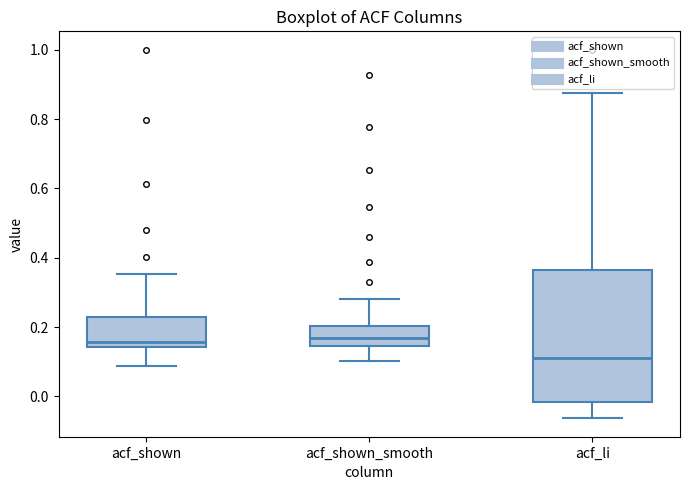

Reading left to right, read every box against the y-axis: the position of its median line, the range the box covers, and the ends of its whiskers. The values are not printed on the chart, so give them approximately, as read against the axis.

acf_shown: median 0.16, box 0.14 to 0.24, whiskers 0.08 to 0.36
acf_shown_smooth: median 0.16, box 0.14 to 0.20, whiskers 0.10 to 0.28
acf_li: median 0.12, box -0.02 to 0.36, whiskers -0.06 to 0.88